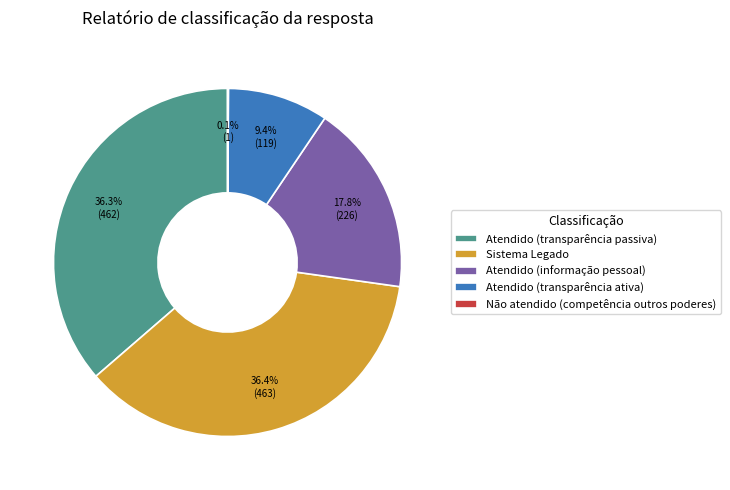

Is there any slice that represents more than half of the pie?

No